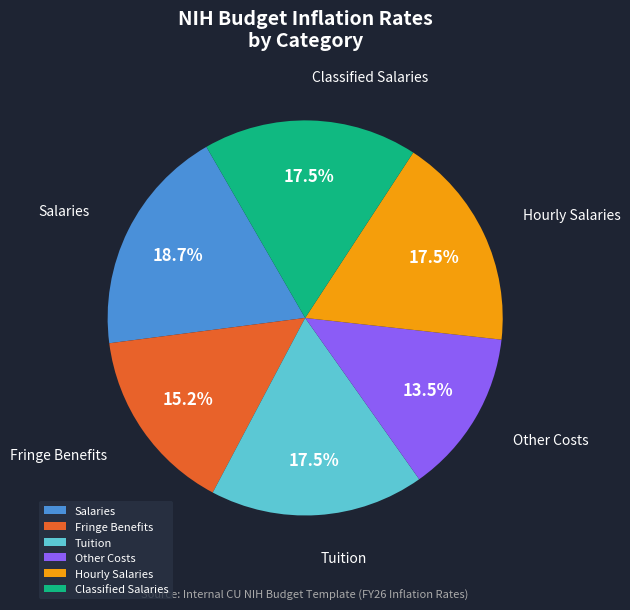

Between Other Costs and Fringe Benefits, which is larger?

Fringe Benefits